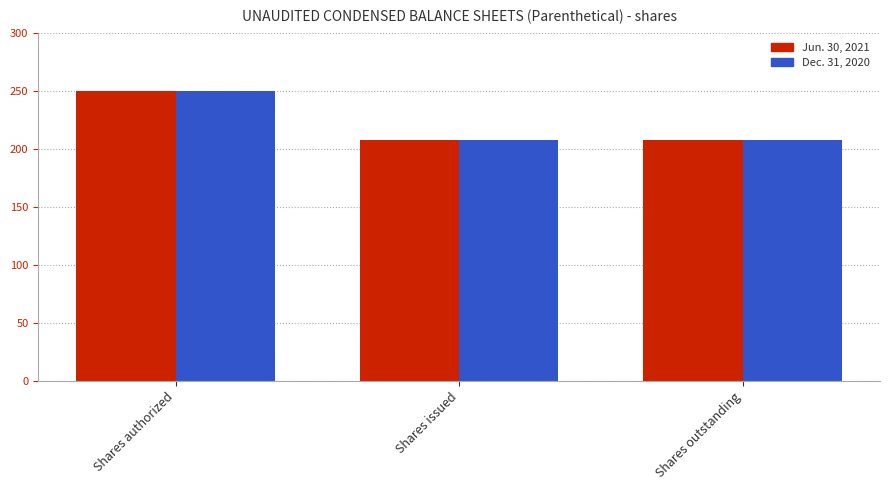

What is the difference between the maximum and minimum values in the Dec. 31, 2020 series?

42.3